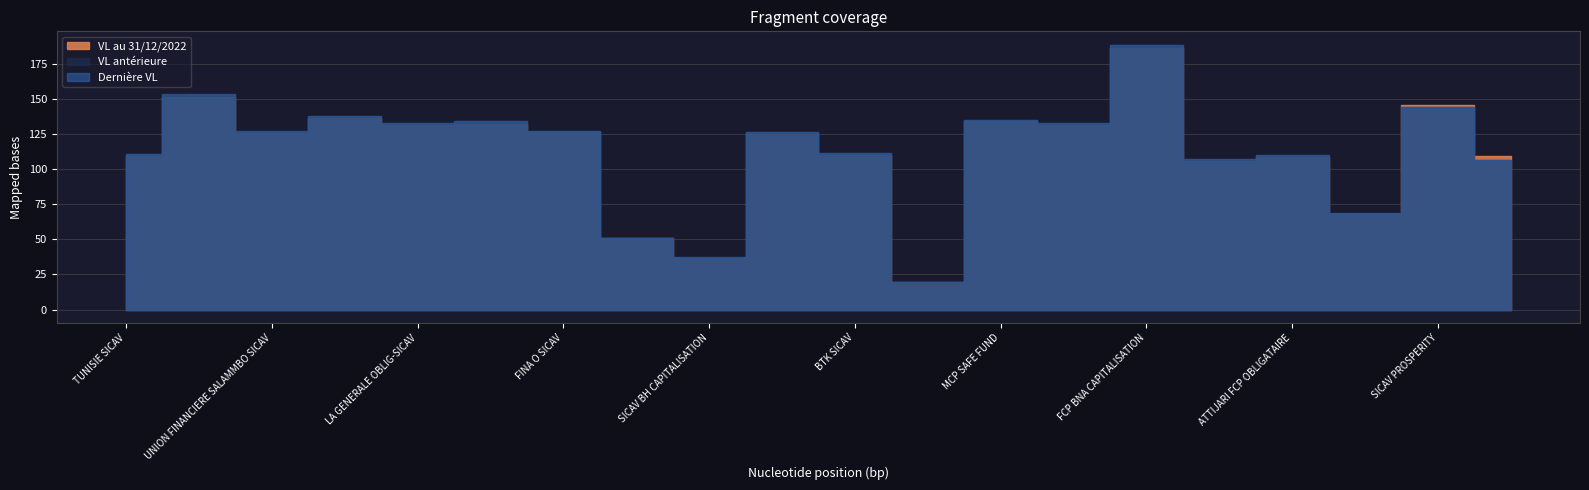

How many times do VL antérieure and VL au 31/12/2022 cross each other?

1